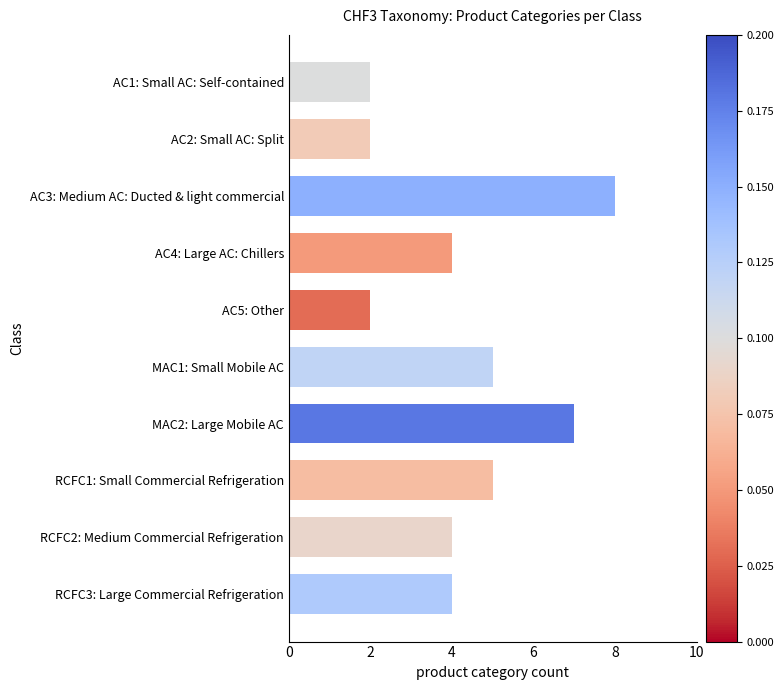

Reading top to bottom, list all the values displayed in this chart.

AC1: Small AC: Self-contained=2	AC2: Small AC: Split=2	AC3: Medium AC: Ducted & light commercial=8	AC4: Large AC: Chillers=4	AC5: Other=2	MAC1: Small Mobile AC=5	MAC2: Large Mobile AC=7	RCFC1: Small Commercial Refrigeration=5	RCFC2: Medium Commercial Refrigeration=4	RCFC3: Large Commercial Refrigeration=4